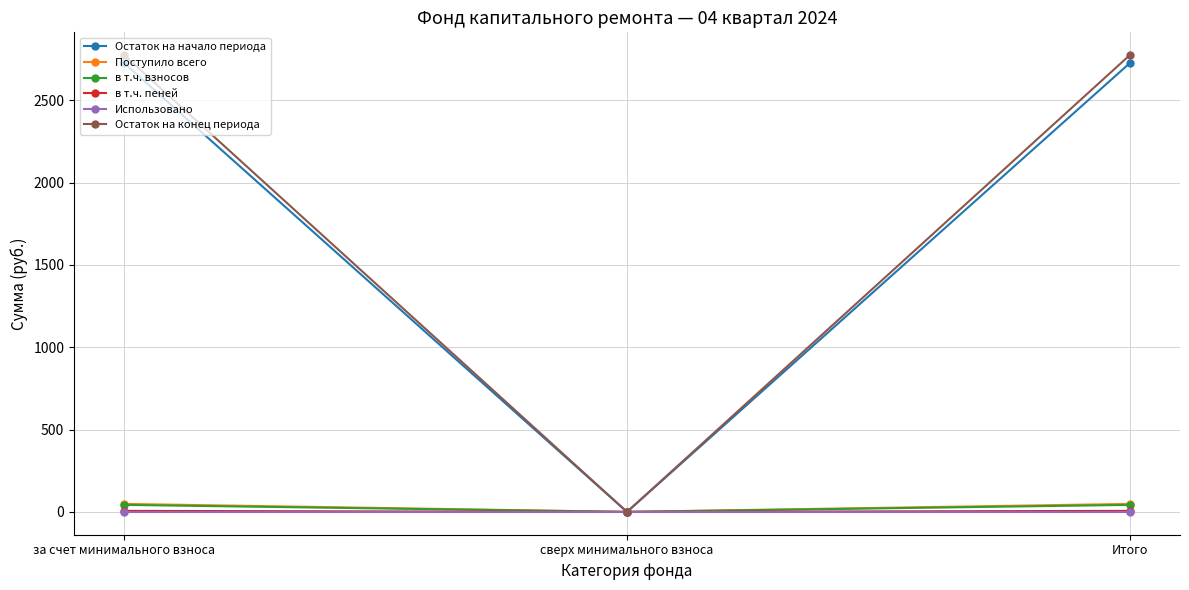

Is the value of Остаток на начало периода at Итого greater than the value of Остаток на конец периода at Итого?

No